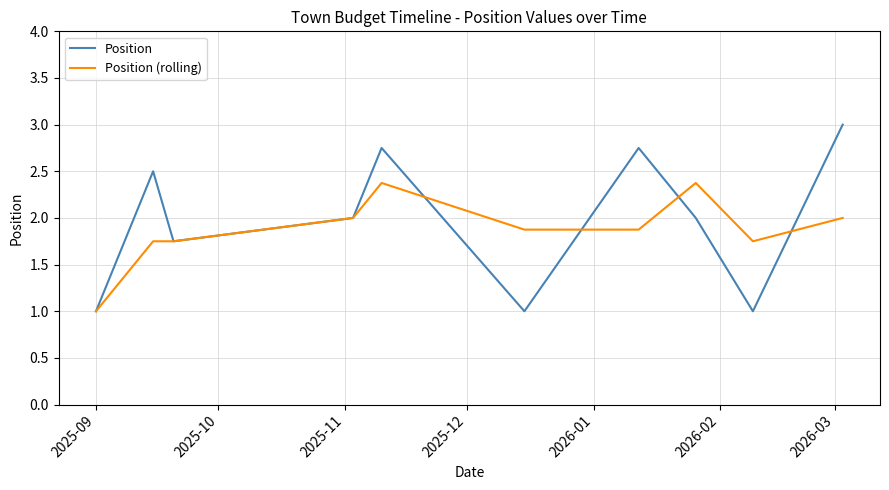

Which series has the largest range (max minus min)?

Position